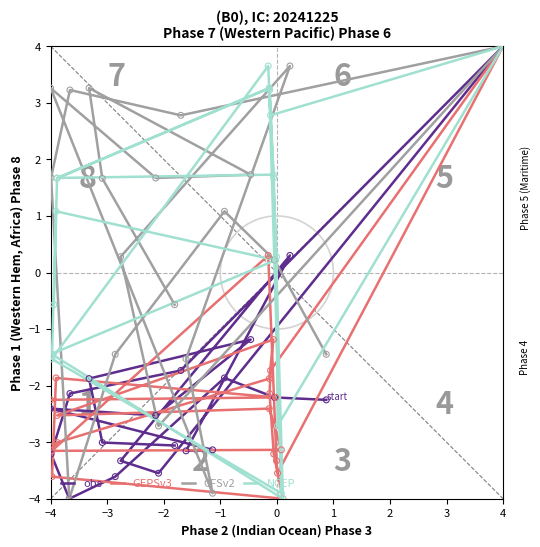

At how many categories does at least one series exceed -1?

14